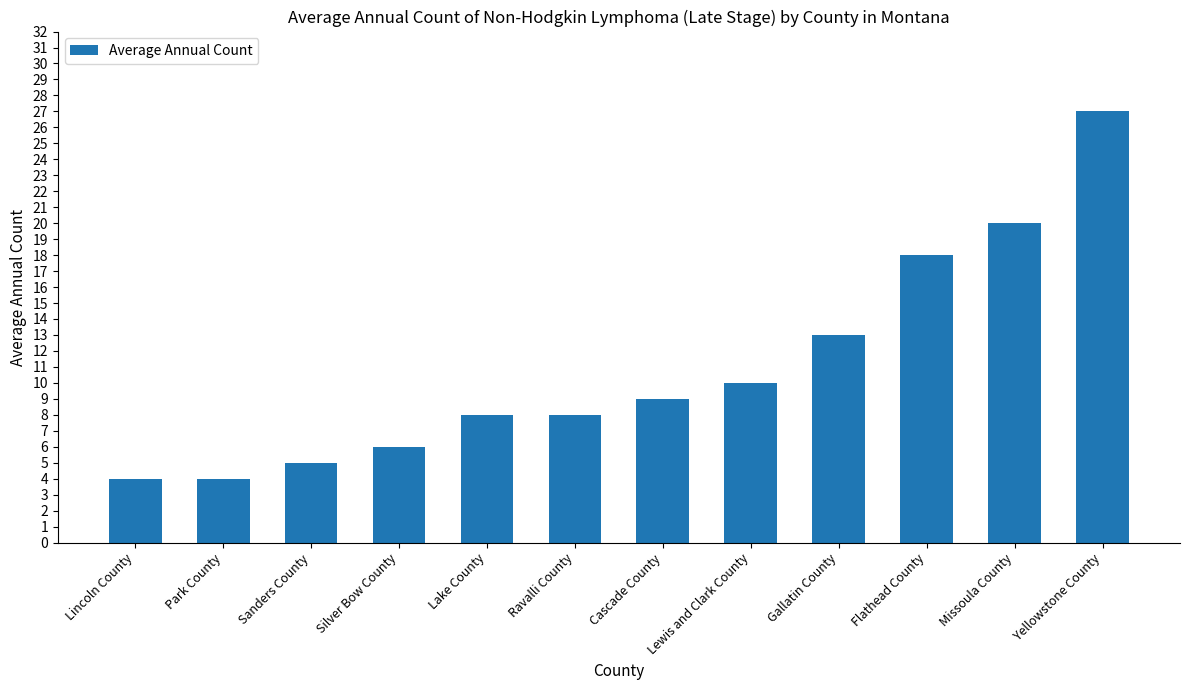

The value at Cascade County is 12. True or false?

False